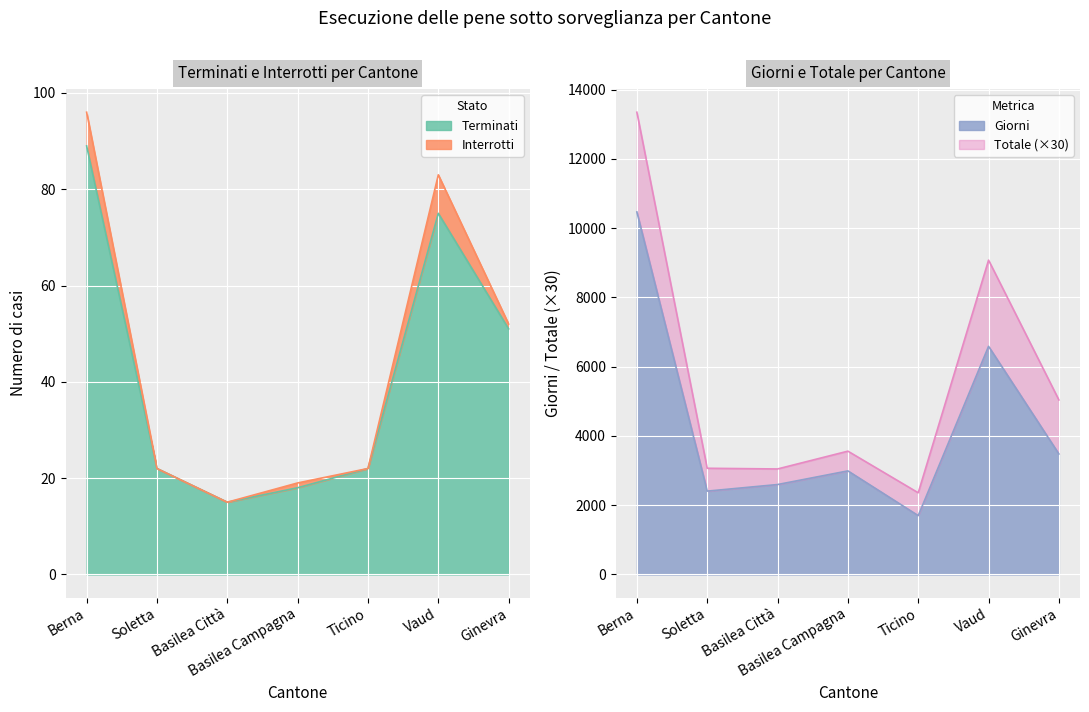

What is the label of the 1st point from the right?

Ginevra